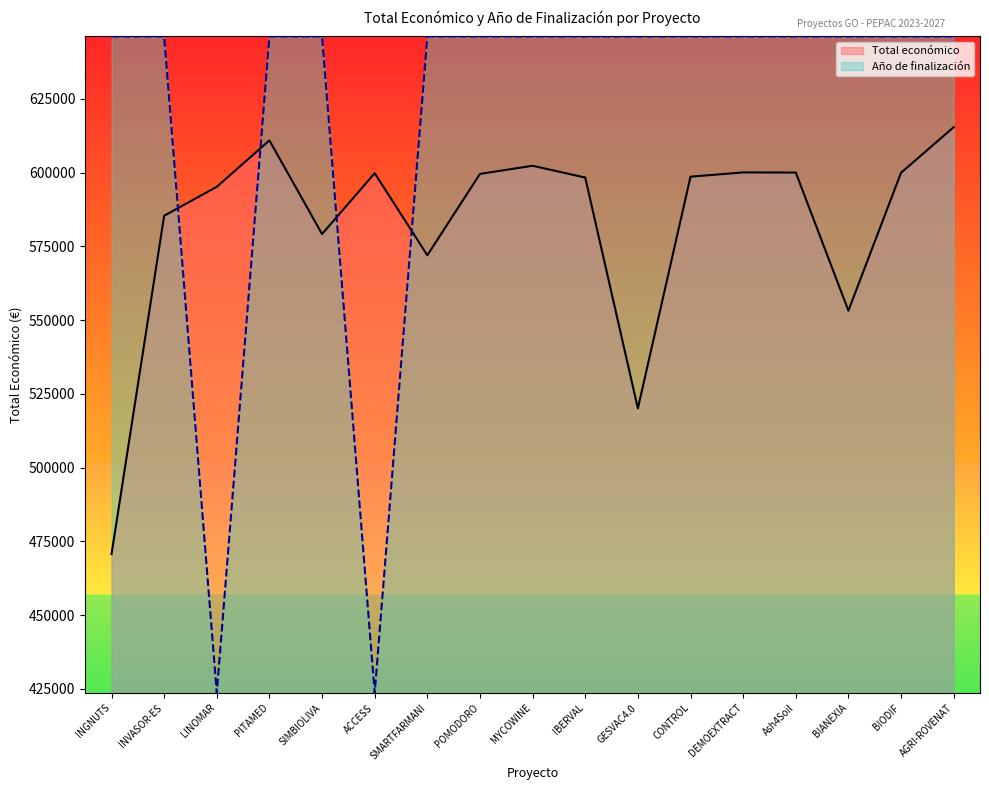

What is the difference between the second highest and second lowest values in the Total económico series?

90827.0